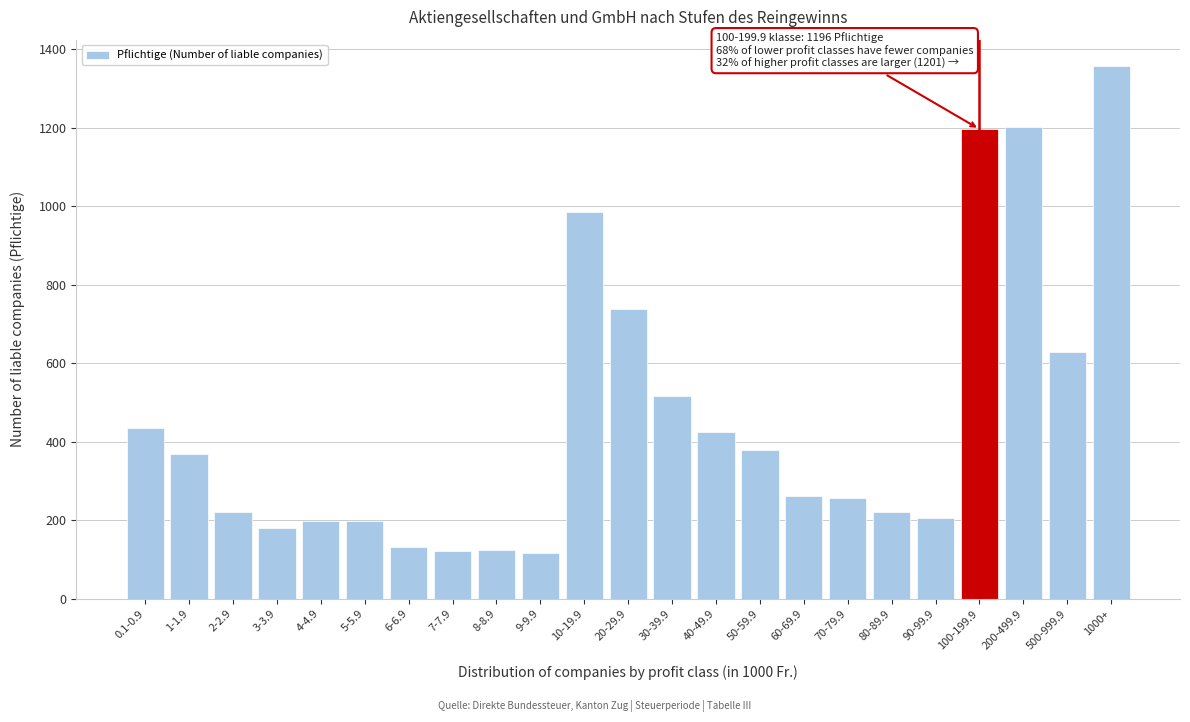

What is the value of the 16th bar from the left?

261